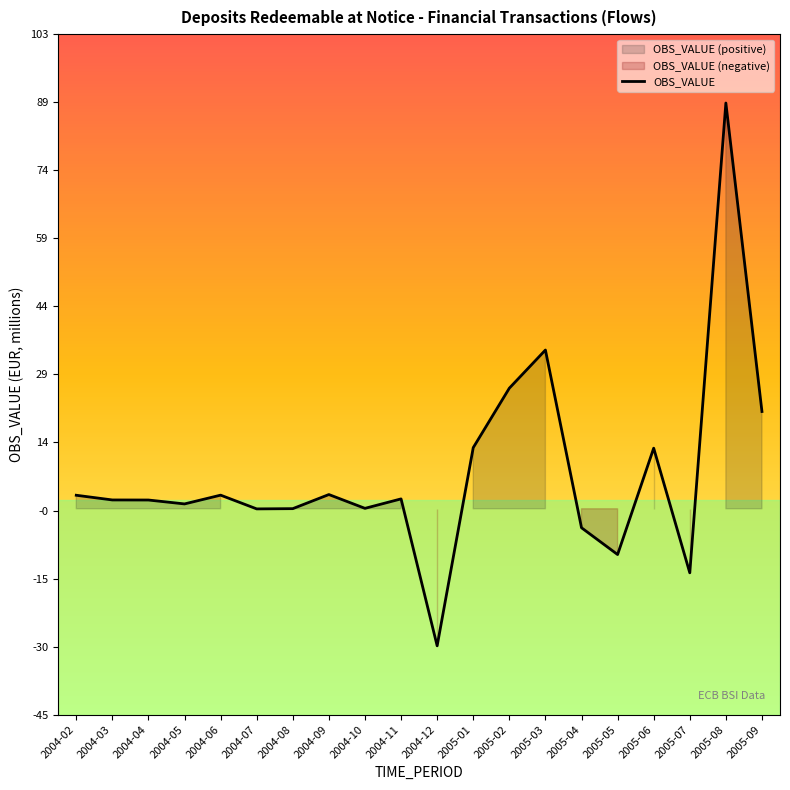

The value at 2005-03 is 34.6. True or false?

True